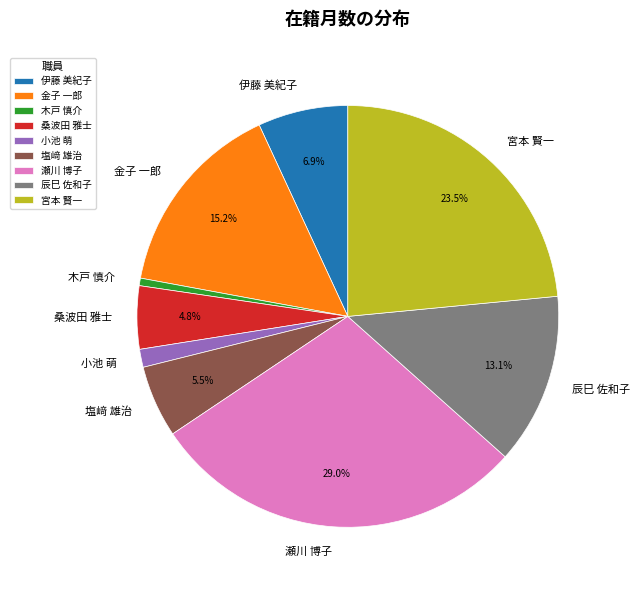

Does 宮本 賢一 account for over 50% of the chart?

No